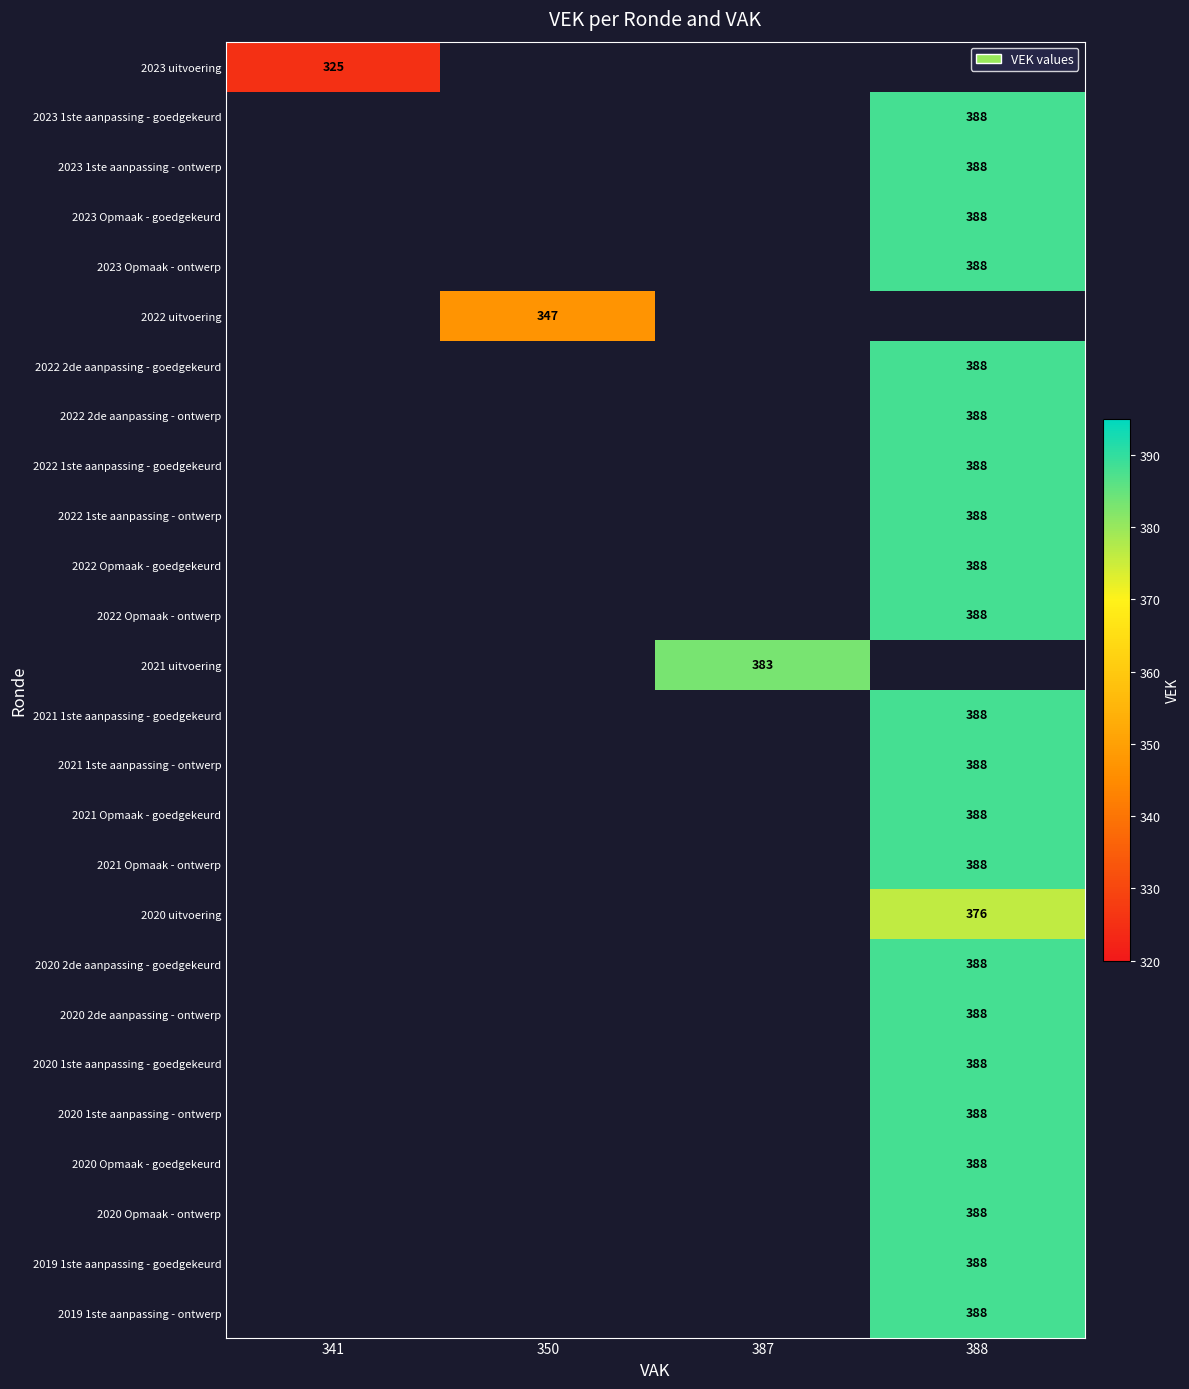

The 2022 Opmaak - goedgekeurd series shows 388 at 388. True or false?

True